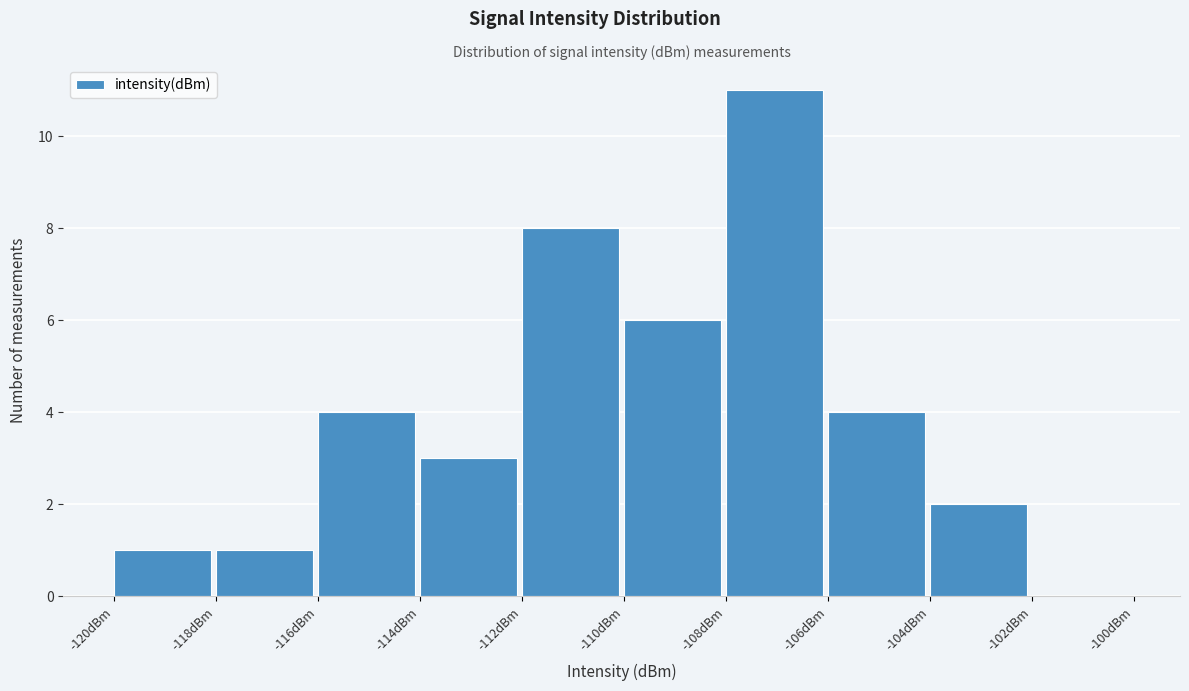

Reading left to right, list every bar in this chart as the range it spans on the x-axis followed by its height. The values are not printed on the chart, so give them approximately, as read against the axis.

-120 to -118: 1
-118 to -116: 1
-116 to -114: 4
-114 to -112: 3
-112 to -110: 8
-110 to -108: 6
-108 to -106: 11
-106 to -104: 4
-104 to -102: 2
-102 to -100: 0